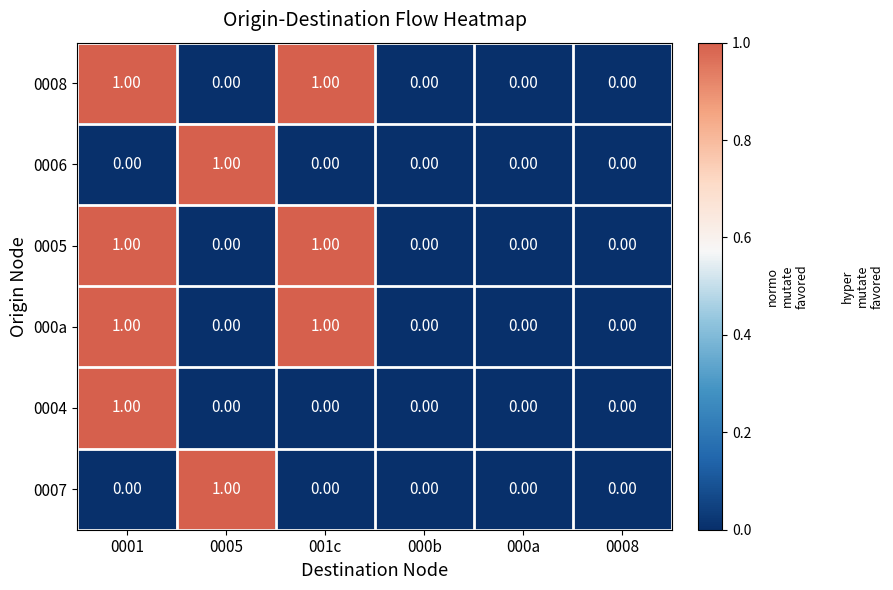

Is the value of 0005 at 0001 greater than the value of 0006 at 0008?

Yes